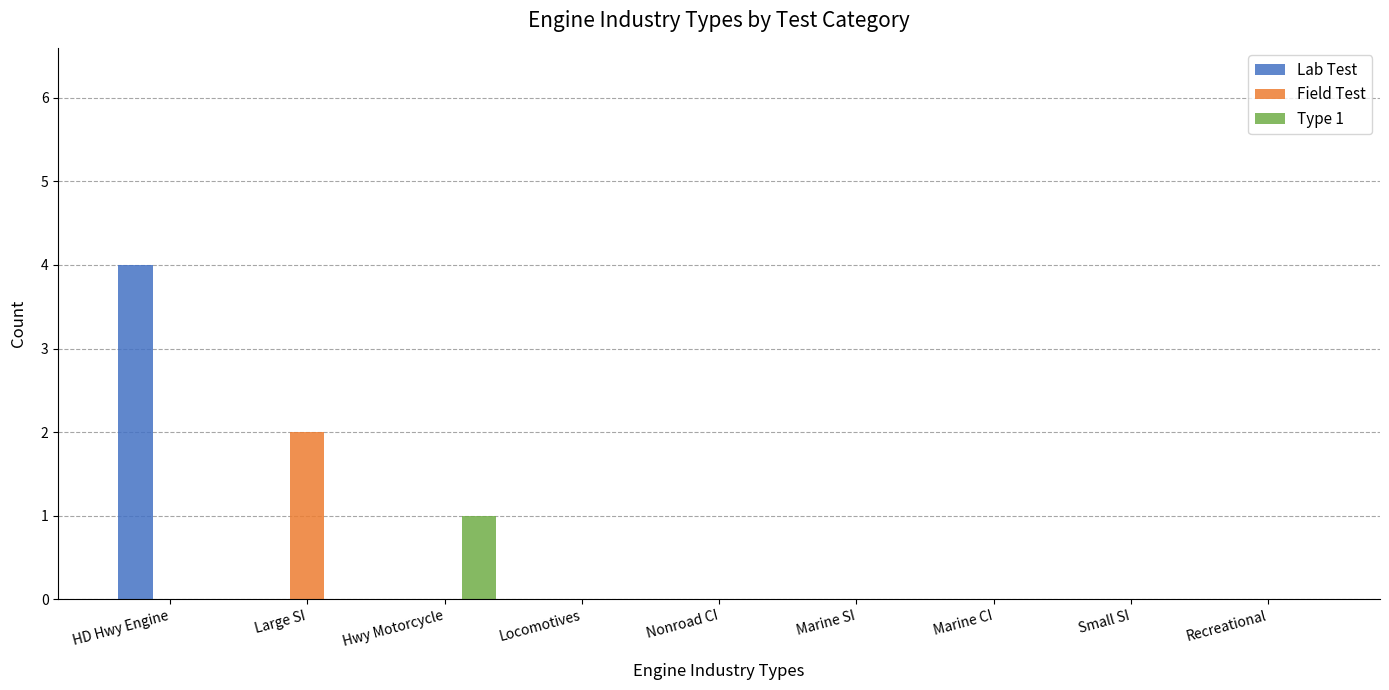

What is the total value across all series at Hwy Motorcycle?

1